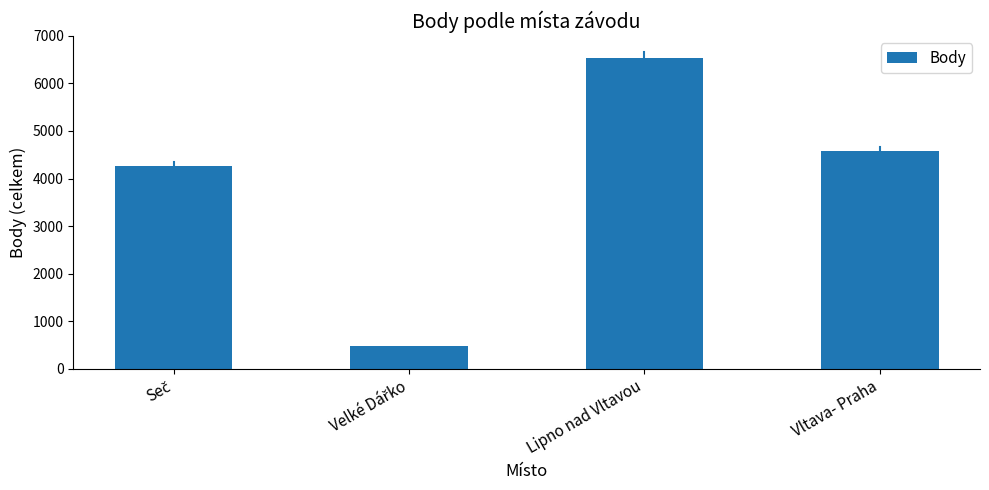

What is the approximate value at Vltava- Praha, to the nearest 10?

4570